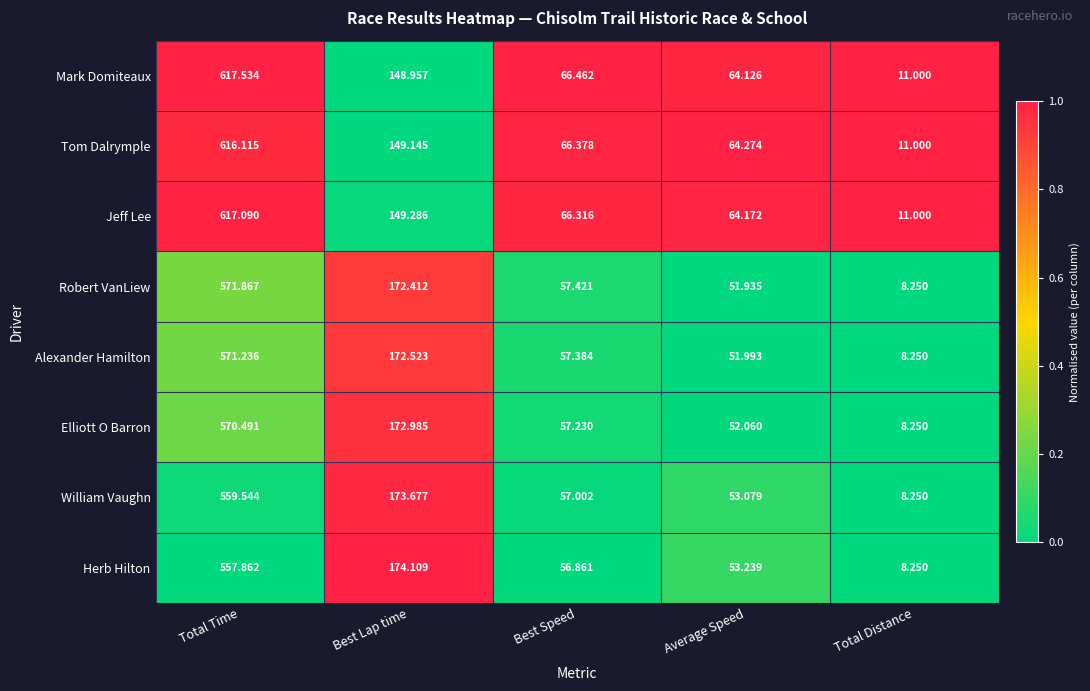

At which label does Elliott O Barron reach its minimum?

Total Distance